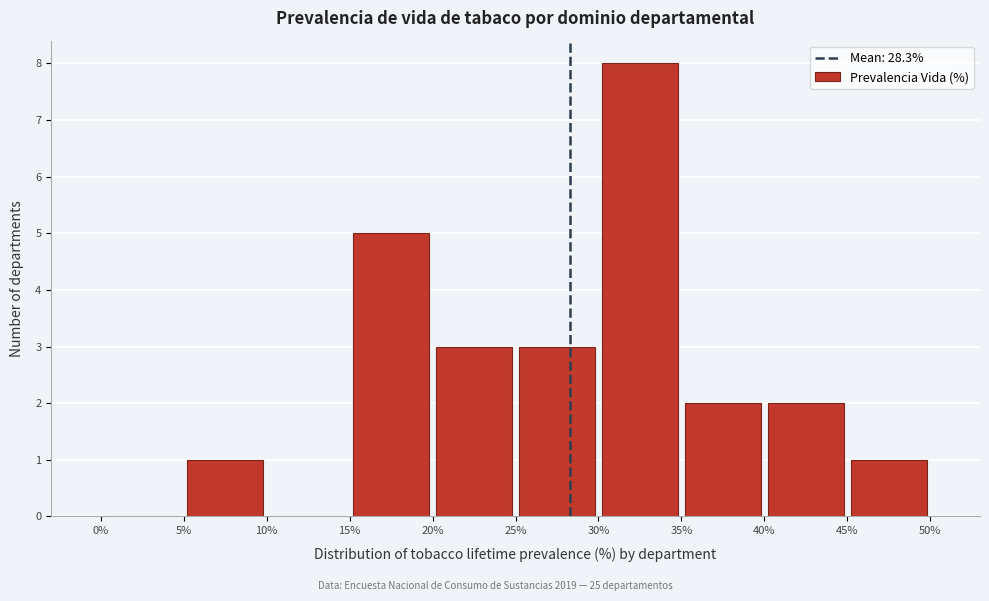

Over which range of the x-axis is the bar tallest?

30% to 35%